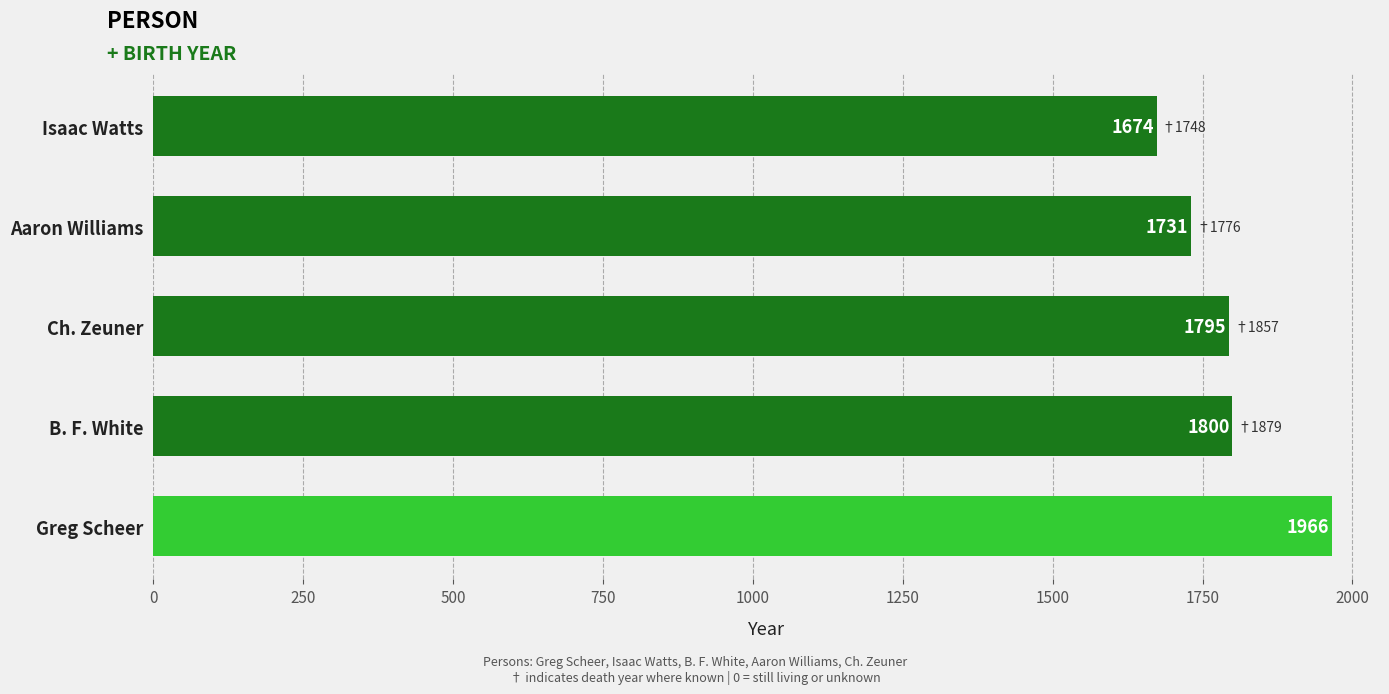

Are the bars horizontal?

Yes